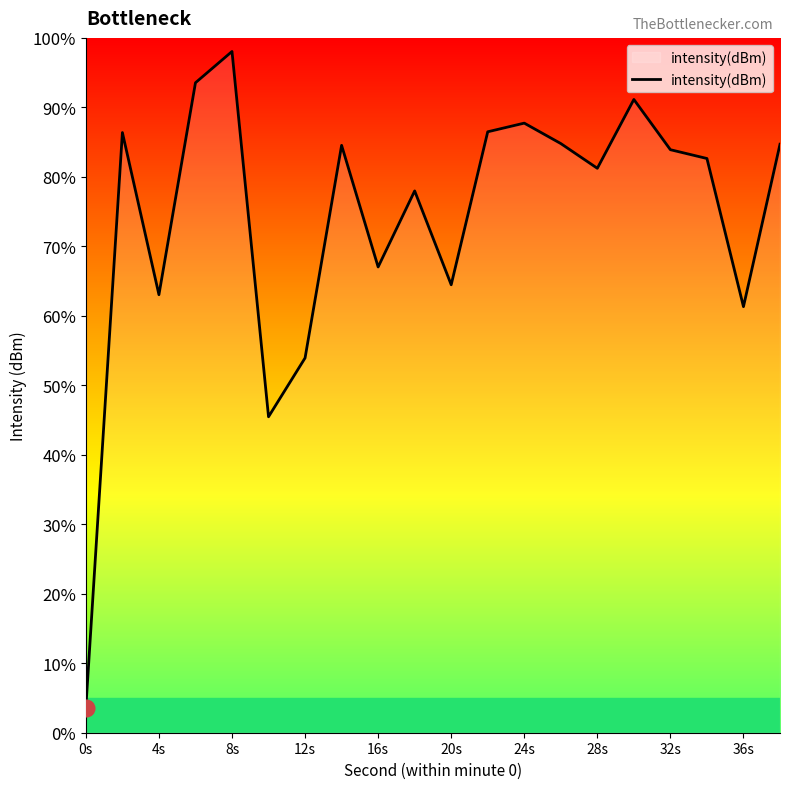

What is the greatest value displayed?

98.0